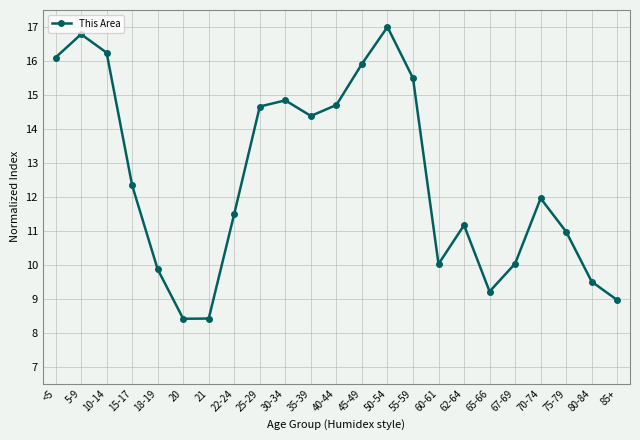

Approximately how many times larger is the value at 18-19 compared to 85+?

1.1